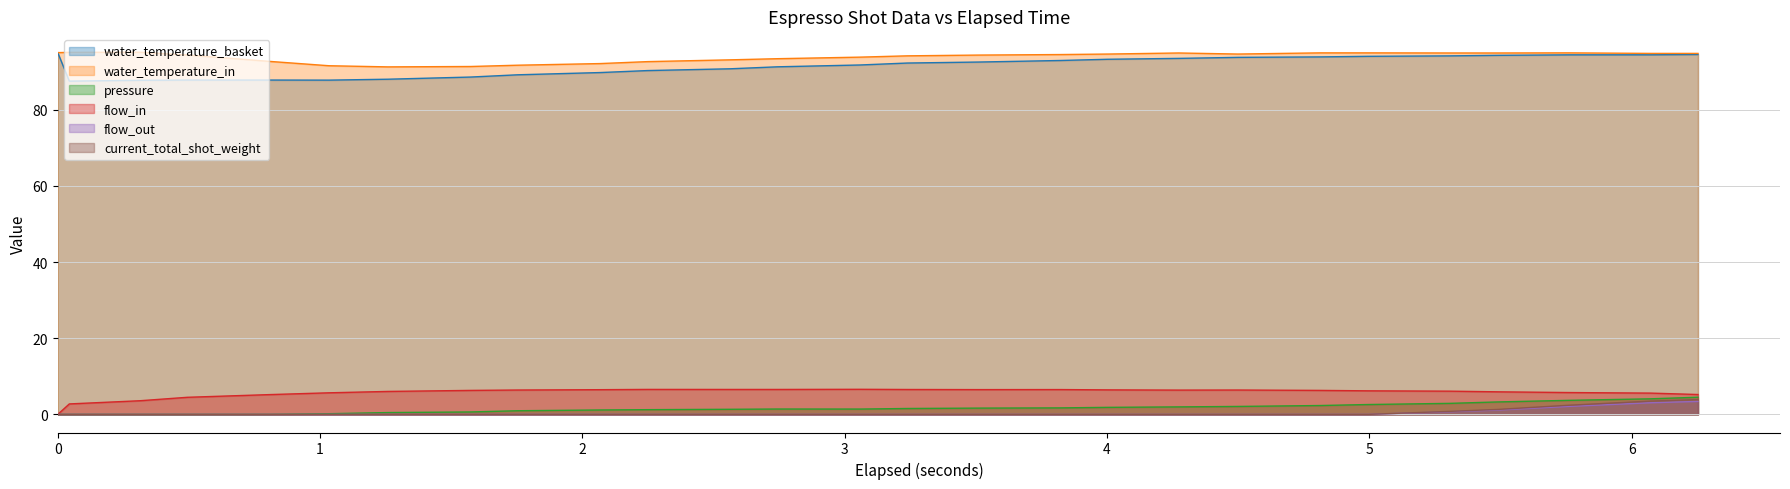

True or false: current_total_shot_weight has more than 0 interior local peaks.

False